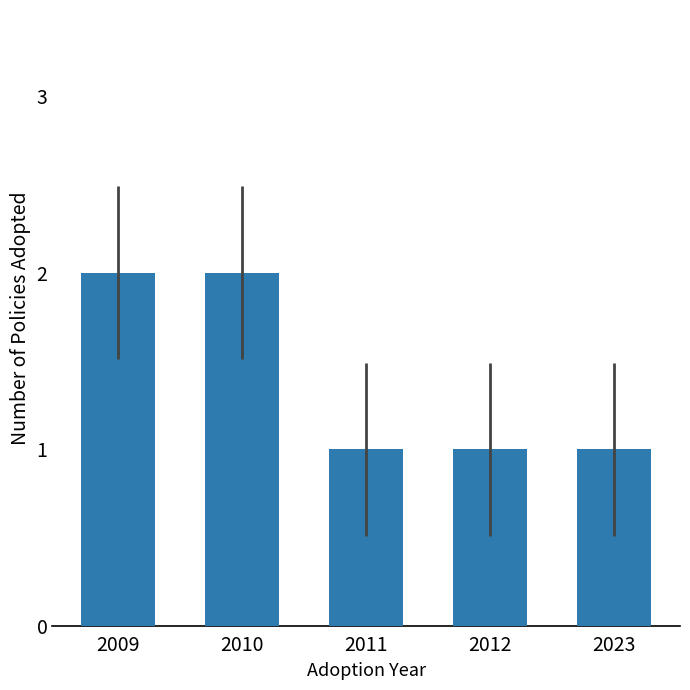

Approximately how many times larger is the value at 2023 compared to 2011?

1.0